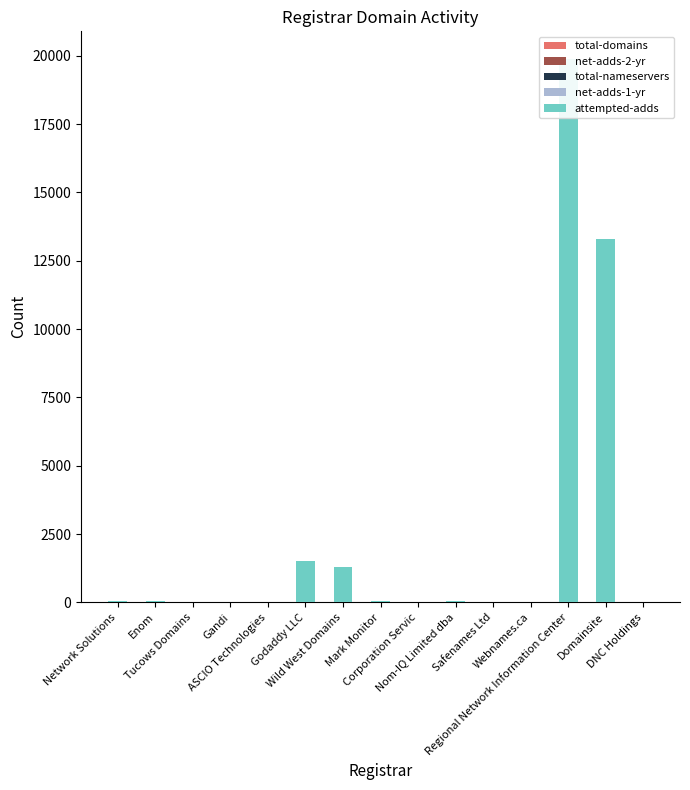

Which series changed the most between Network Solutions and ASCIO Technologies?

attempted-adds